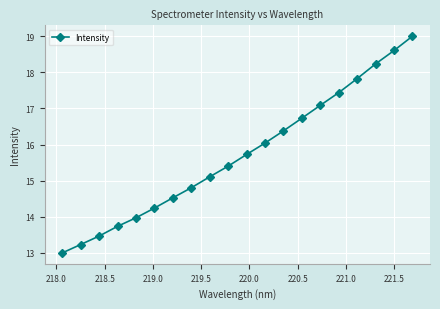

What is the maximum value shown in the chart?

19.0